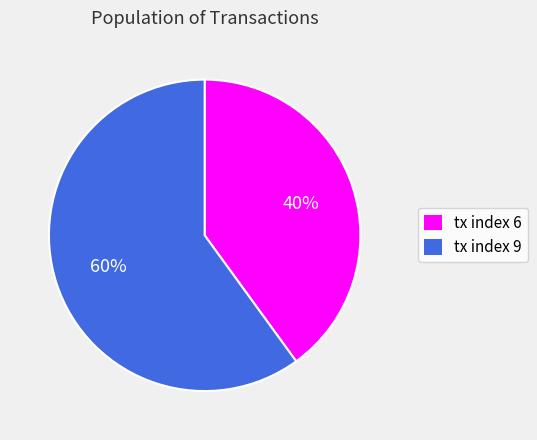

The tx index 9 slice represents 60% of the pie. True or false?

True